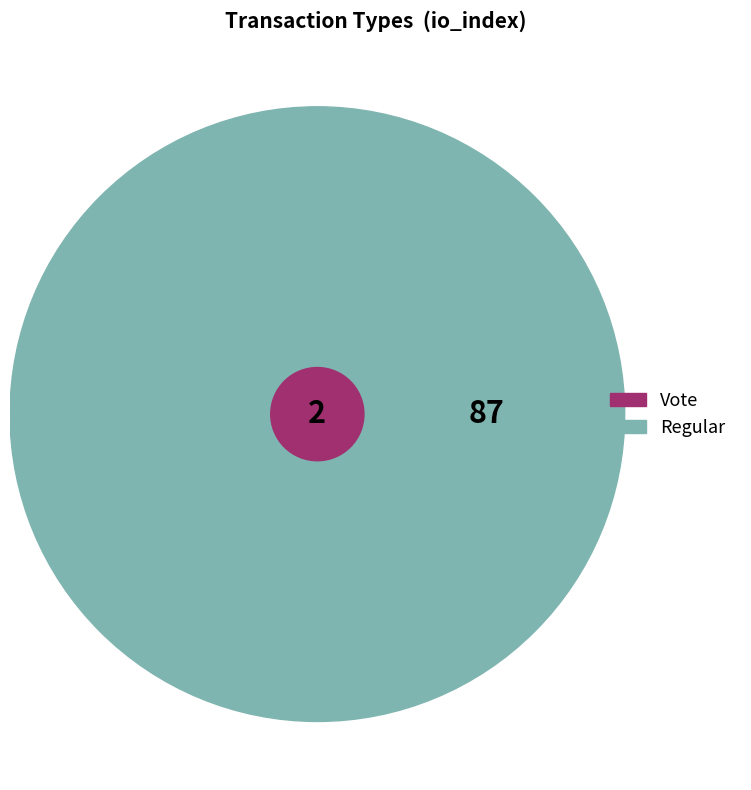

How many segments does this pie chart have?

2